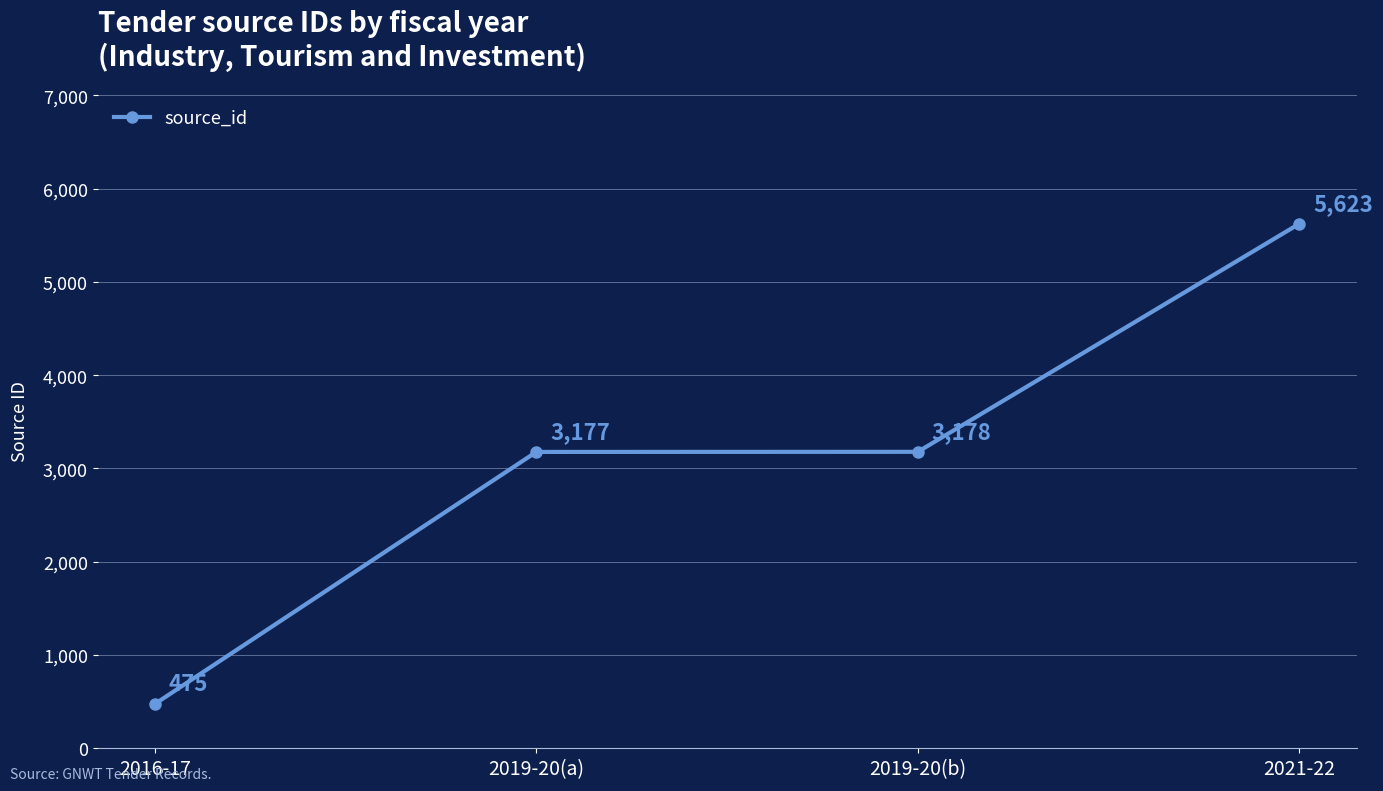

What is the label of the 1st point from the right?

2021-22